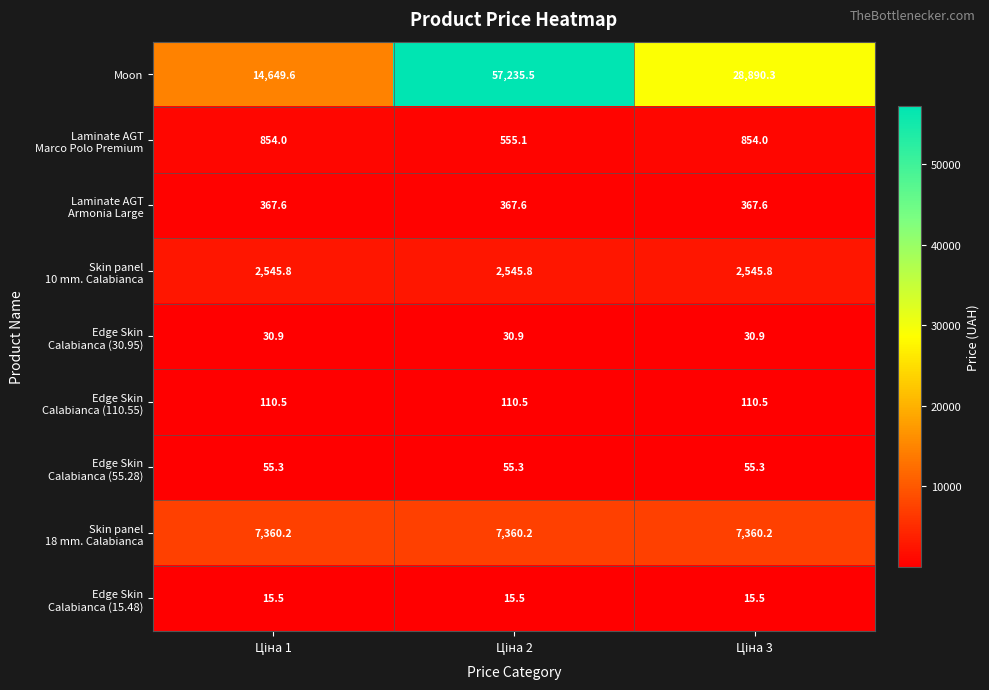

Which series has the largest total across all categories?

Moon